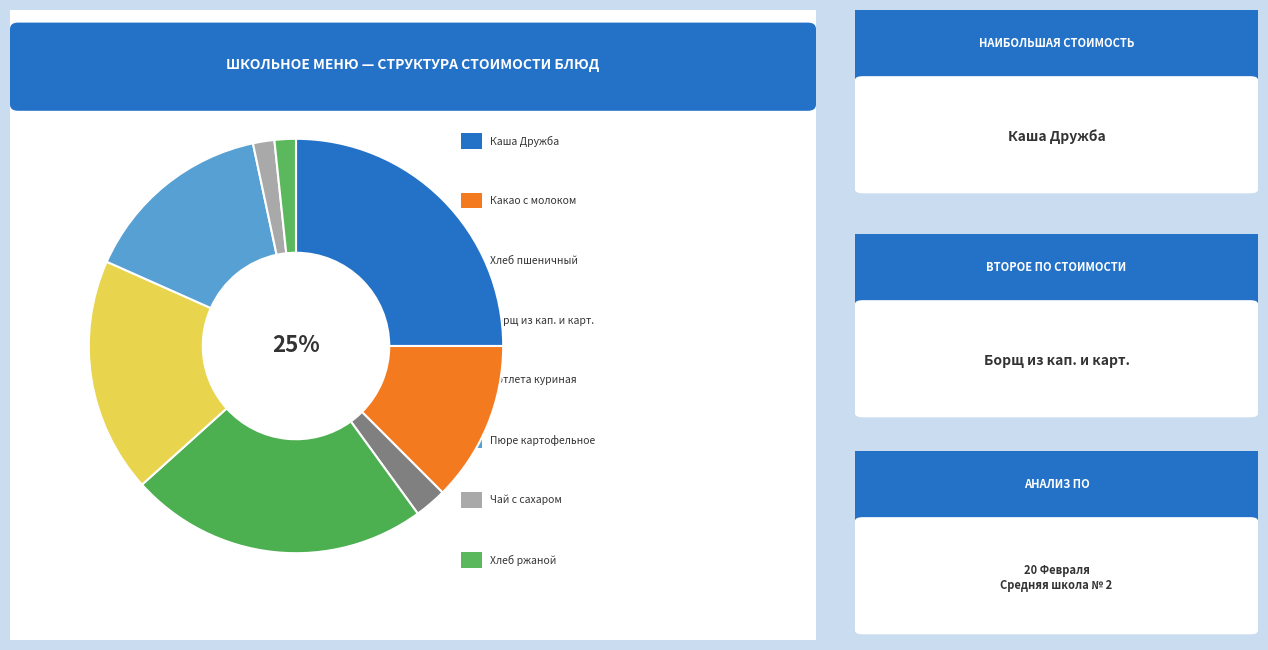

How many segments does this pie chart have?

8